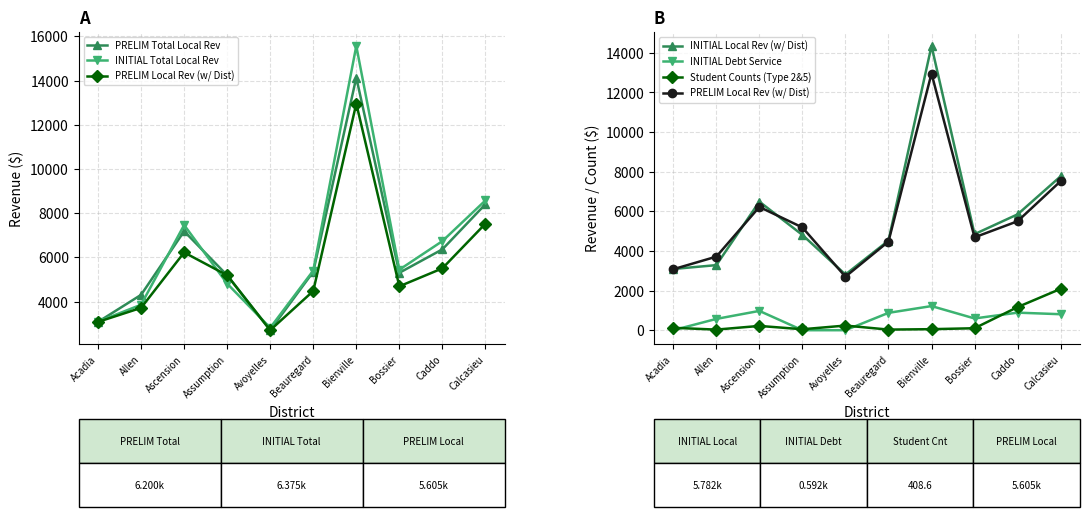

At Bossier, list the series in order from largest to smallest.

INITIAL Total Local Rev, PRELIM Total Local Rev, INITIAL Local Rev (w/ Dist), PRELIM Local Rev (w/ Dist), INITIAL Debt Service, Student Counts (Type 2&5)